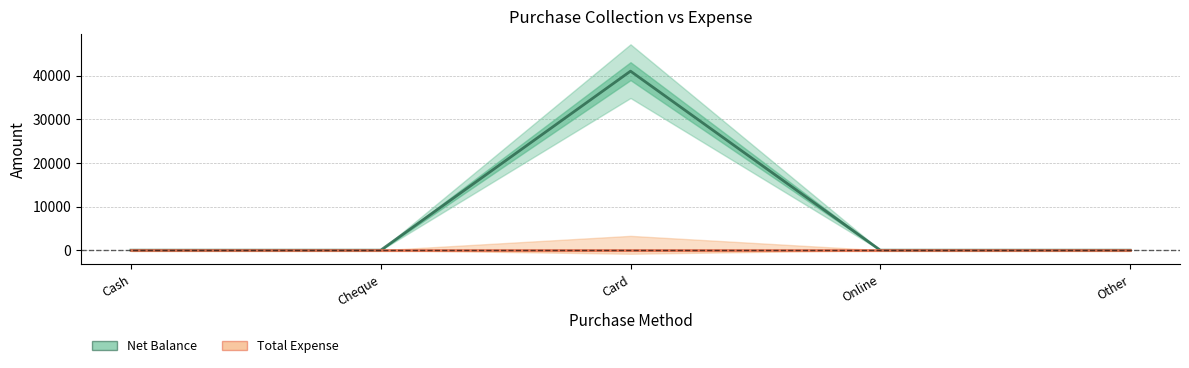

At which label does Net Balance reach its peak?

Card